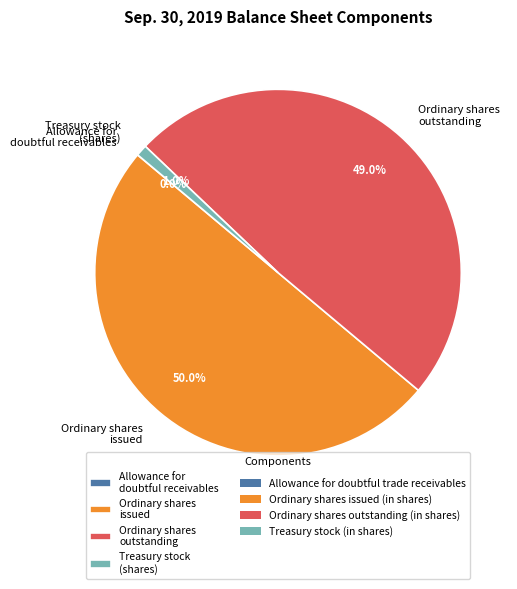

What percentage is NOT represented by Ordinary shares outstanding?

51.0%